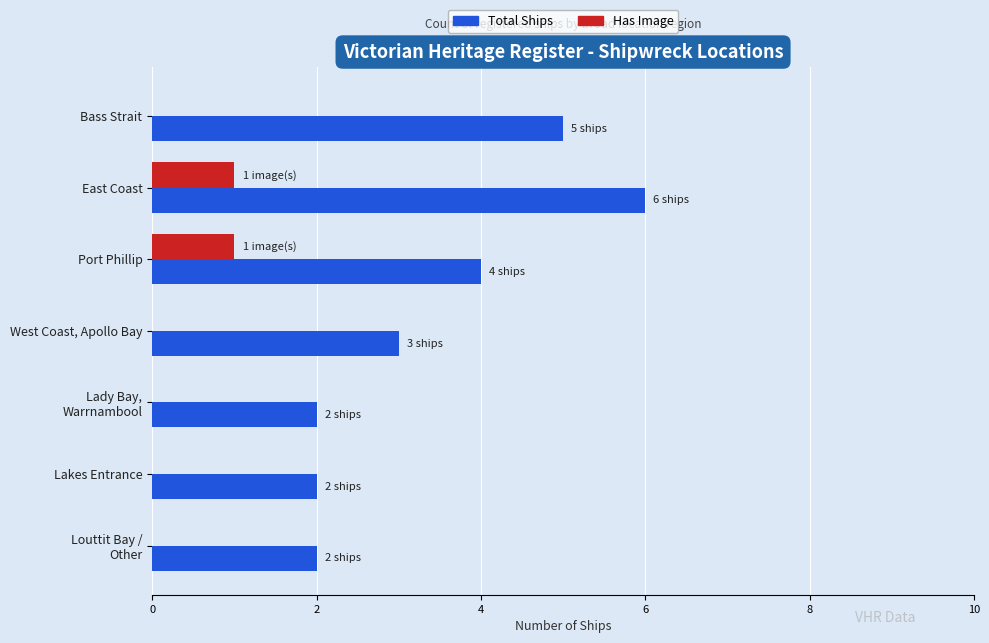

What is the greatest value displayed?

6